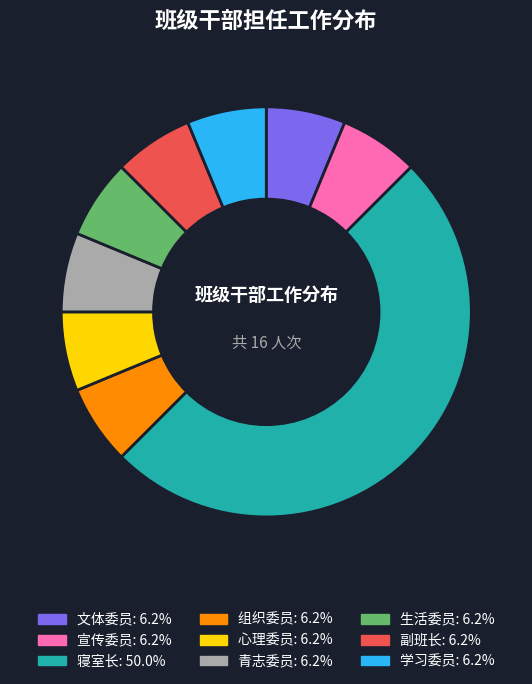

Does 副班长 account for over 50% of the chart?

No